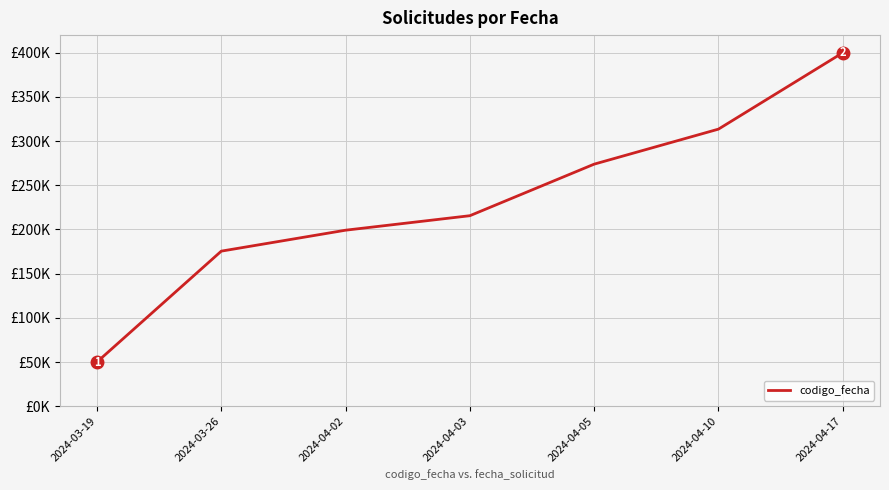

Is this an area chart (filled region under the line)?

No